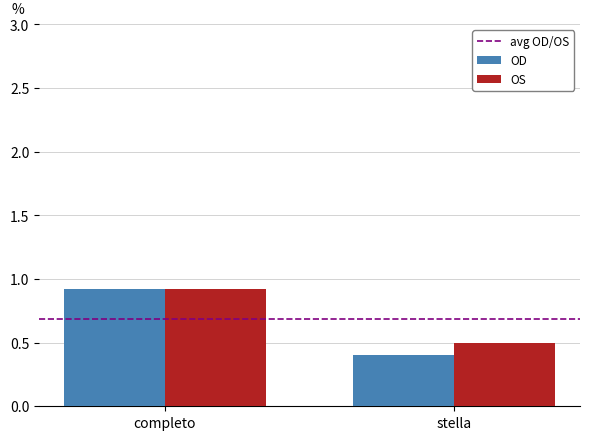

Reading left to right, what are all the values shown in this chart?

OD: completo=0.9	stella=0.4
OS: completo=0.9	stella=0.5